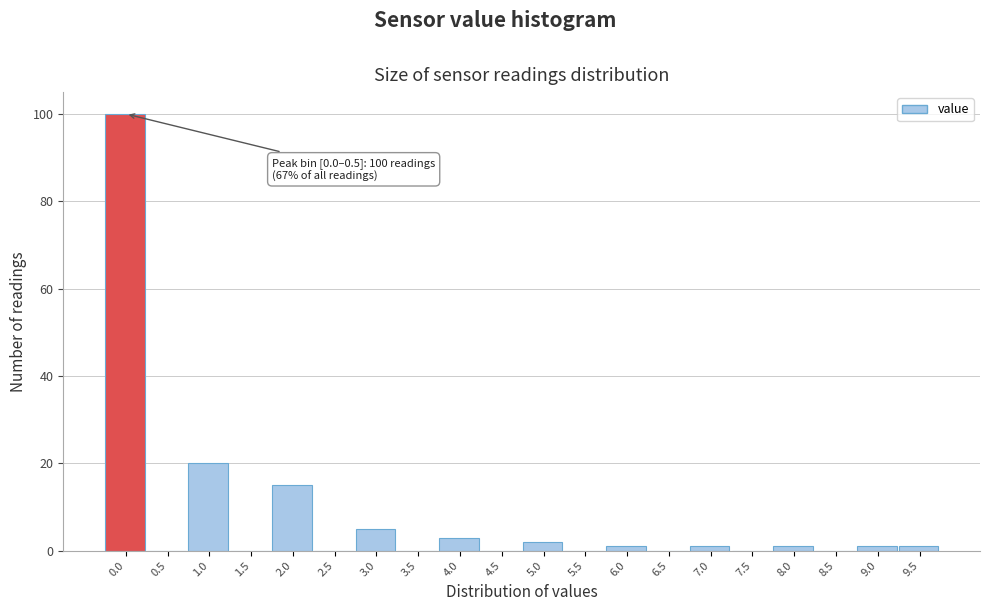

Reading left to right, what are all the values shown in this chart?

0.0=100	0.5=0	1.0=20	1.5=0	2.0=15	2.5=0	3.0=5	3.5=0	4.0=3	4.5=0	5.0=2	5.5=0	6.0=1	6.5=0	7.0=1	7.5=0	8.0=1	8.5=0	9.0=1	9.5=1